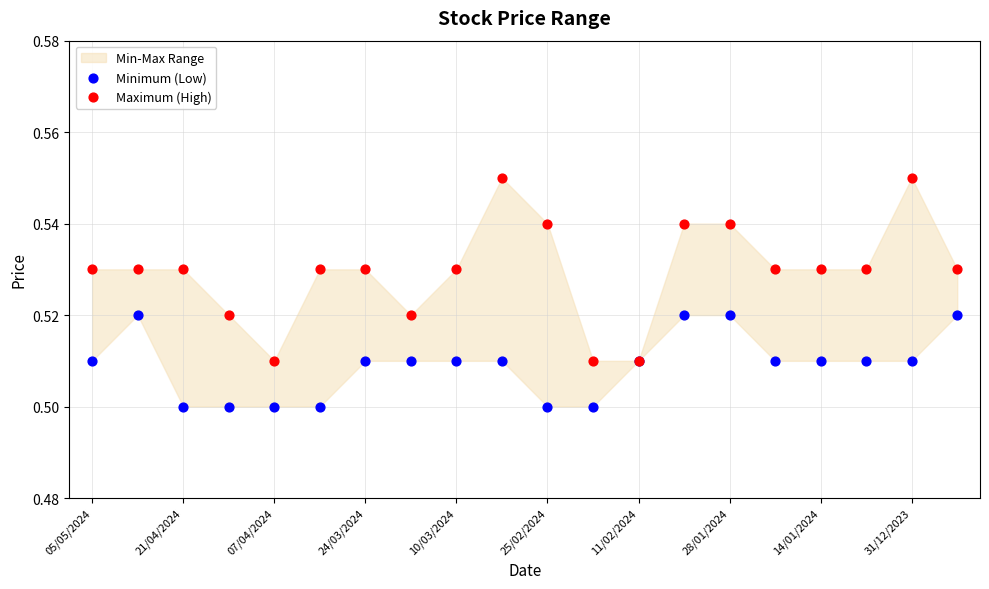

Which series has the largest Y range (max minus min)?

Maximum (High)